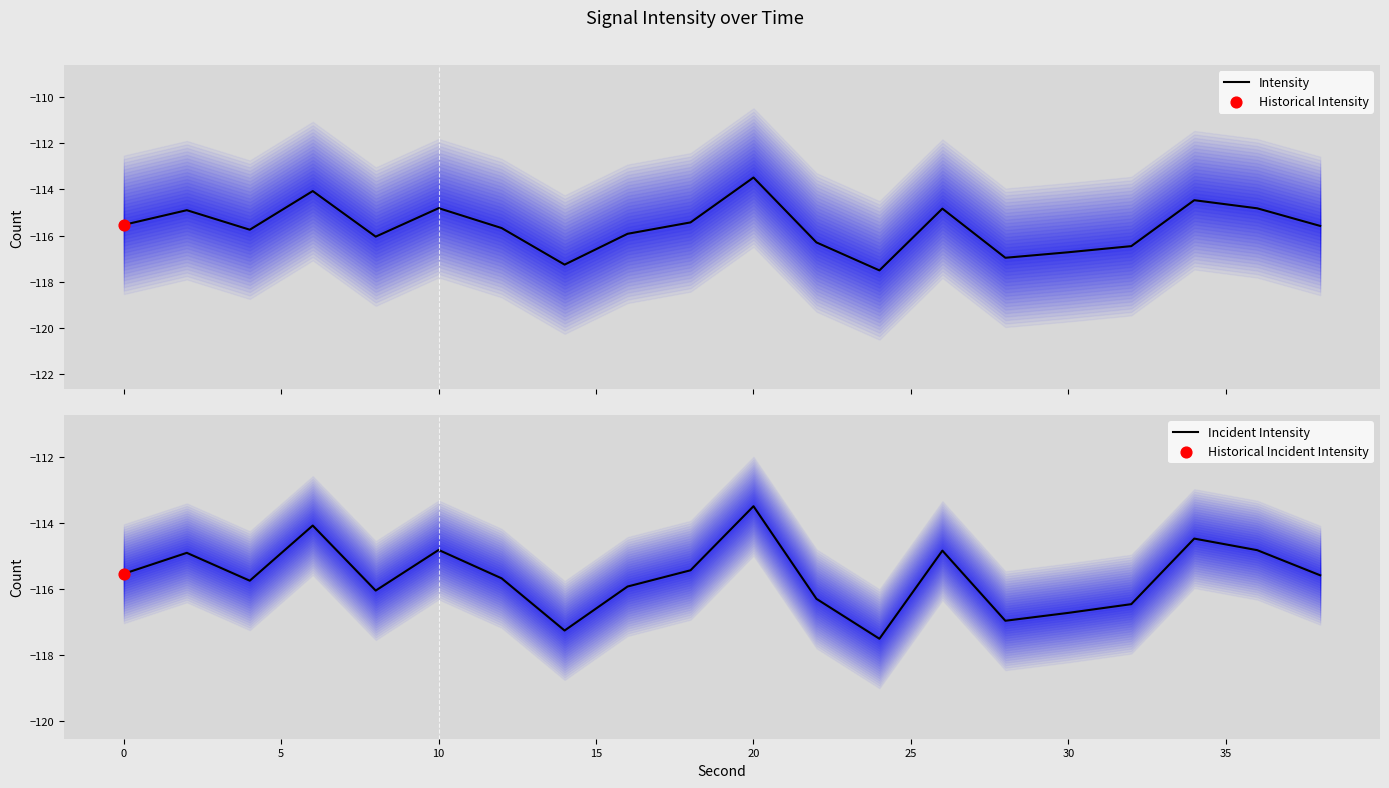

Which series has the widest spread of Y values?

Intensity